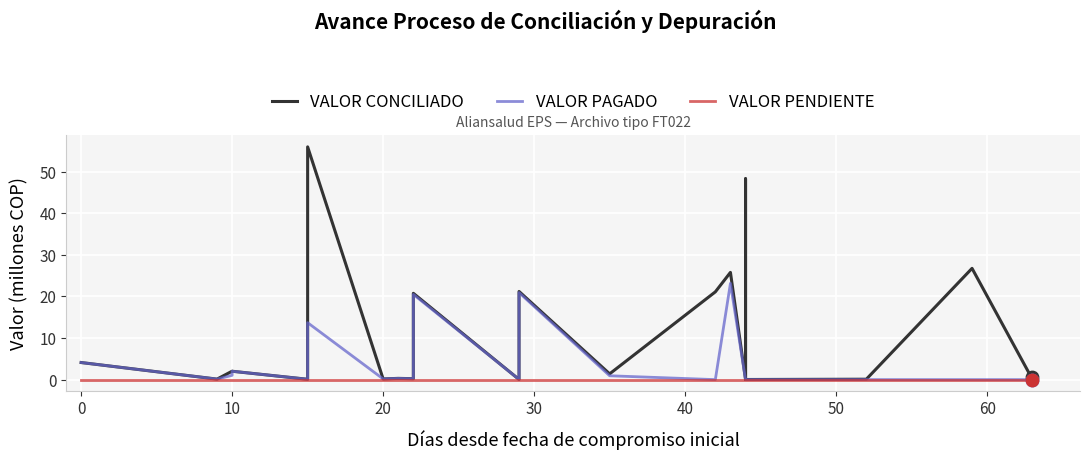

Which series has the widest spread of Y values?

VALOR CONCILIADO